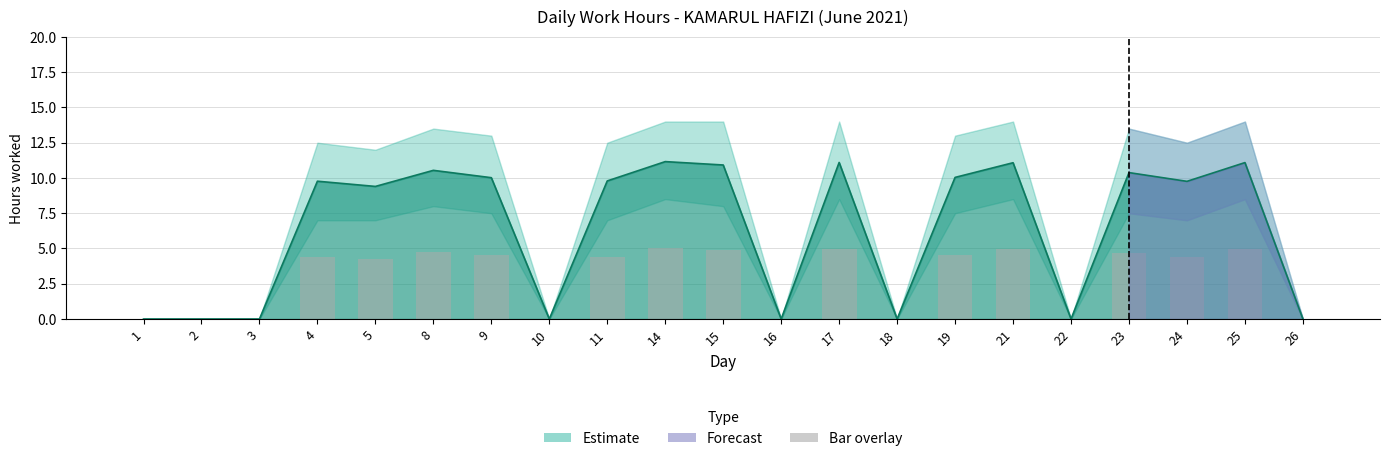

What is the sum of all values?

60.8